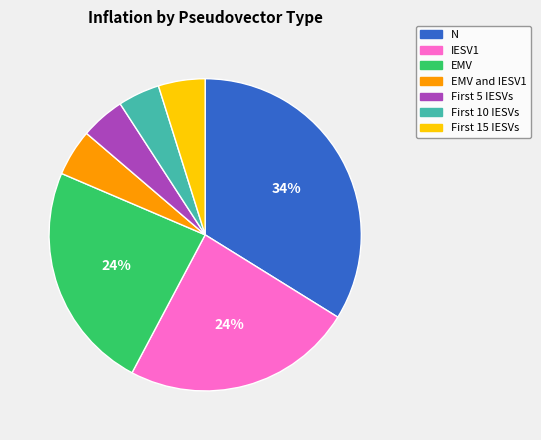

How many segments does this pie chart have?

7